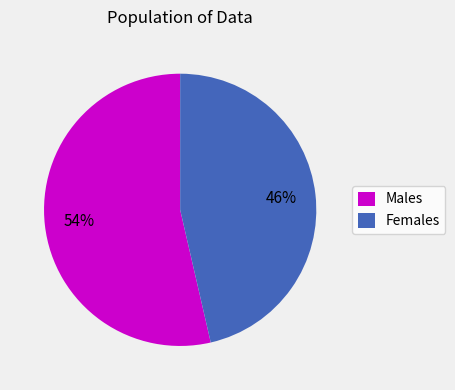

Does Males represent more than half of the total?

Yes